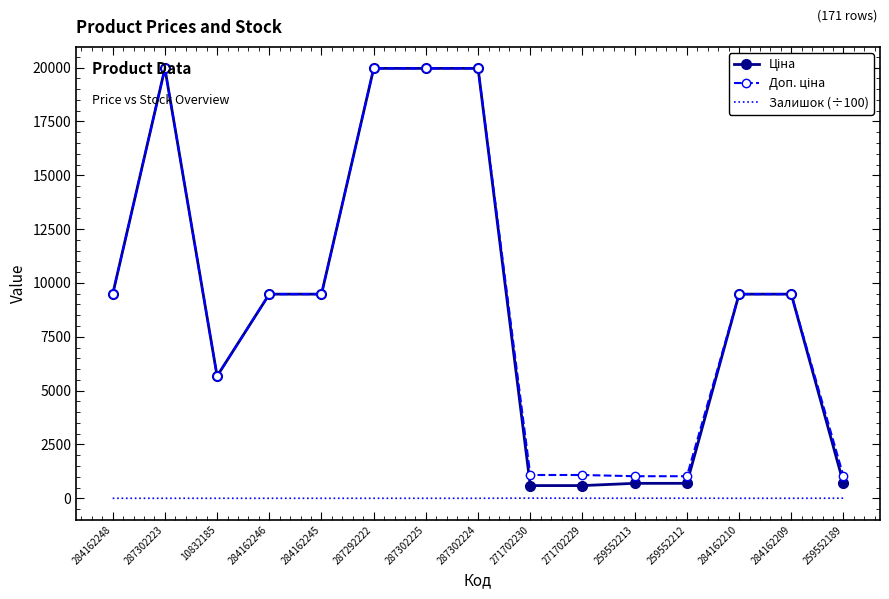

What is the total value across all series at 284162248?

18960.1